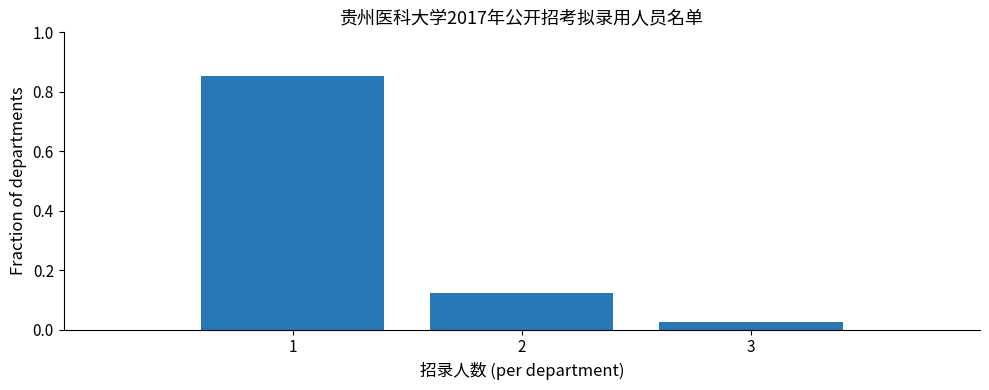

Where is the data nearest to the value 0?

3